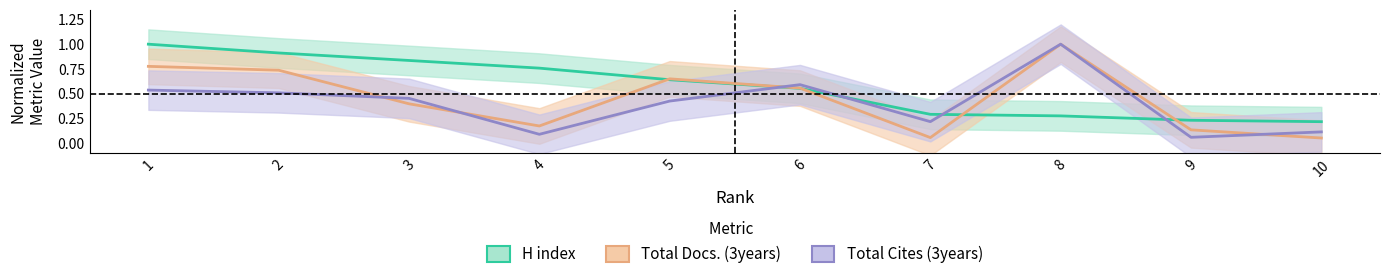

At which label does H index reach its minimum?

10